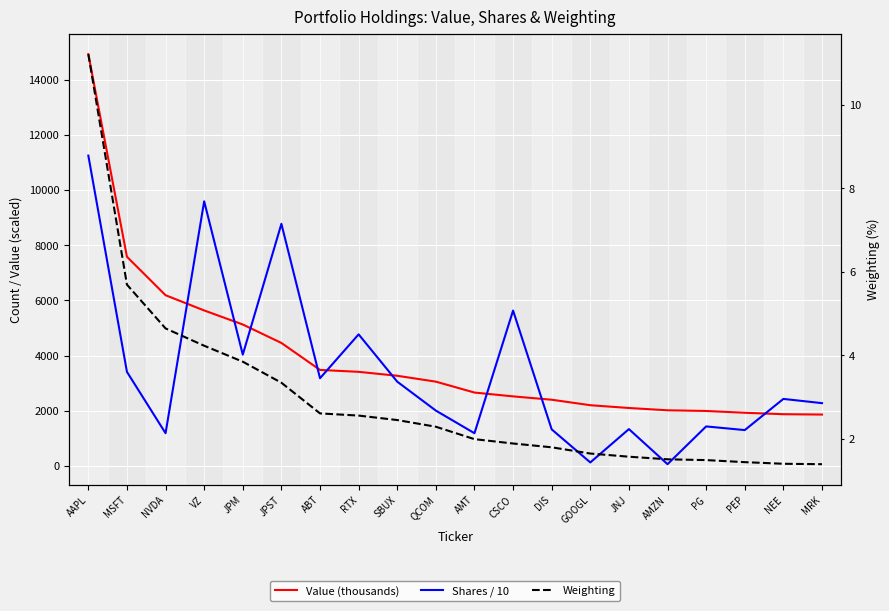

At how many categories does at least one series exceed 7949?

3